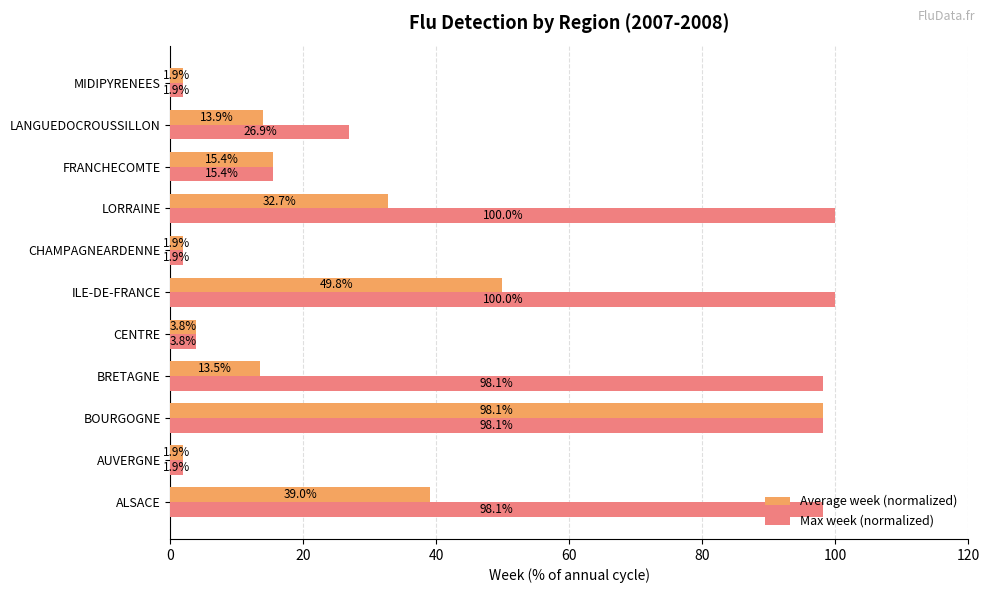

What is the approximate value of Average week (normalized) at LORRAINE?

32.7